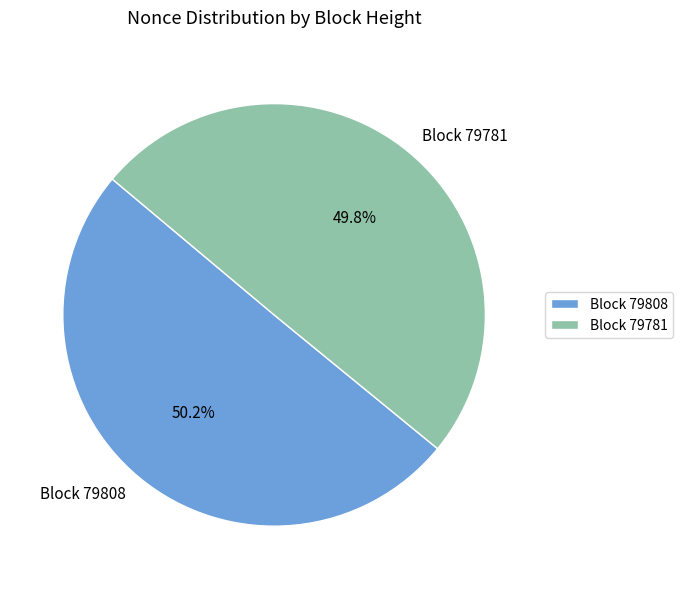

What is the total percentage of Block 79808 and Block 79781?

100.0%